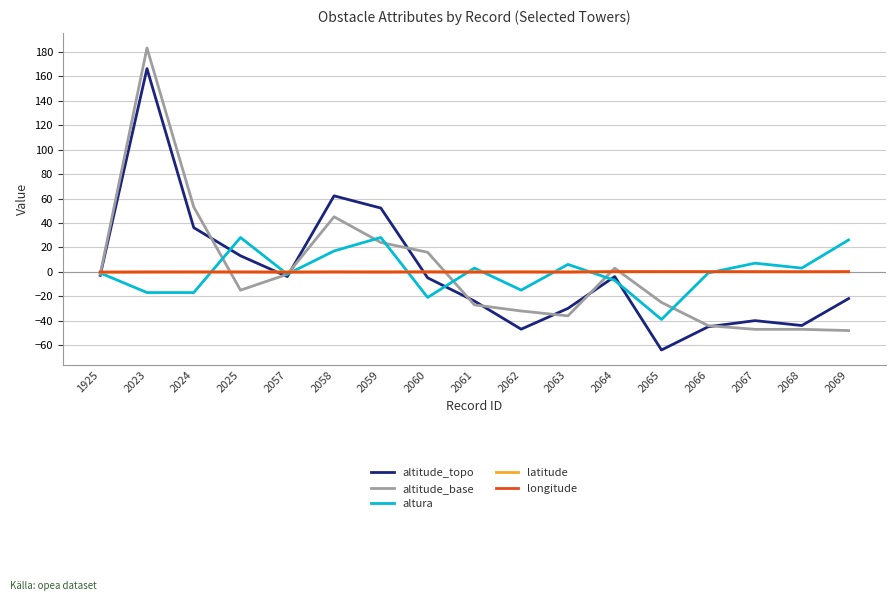

Between 2064 and 2065, which series saw the biggest shift?

altitude_topo